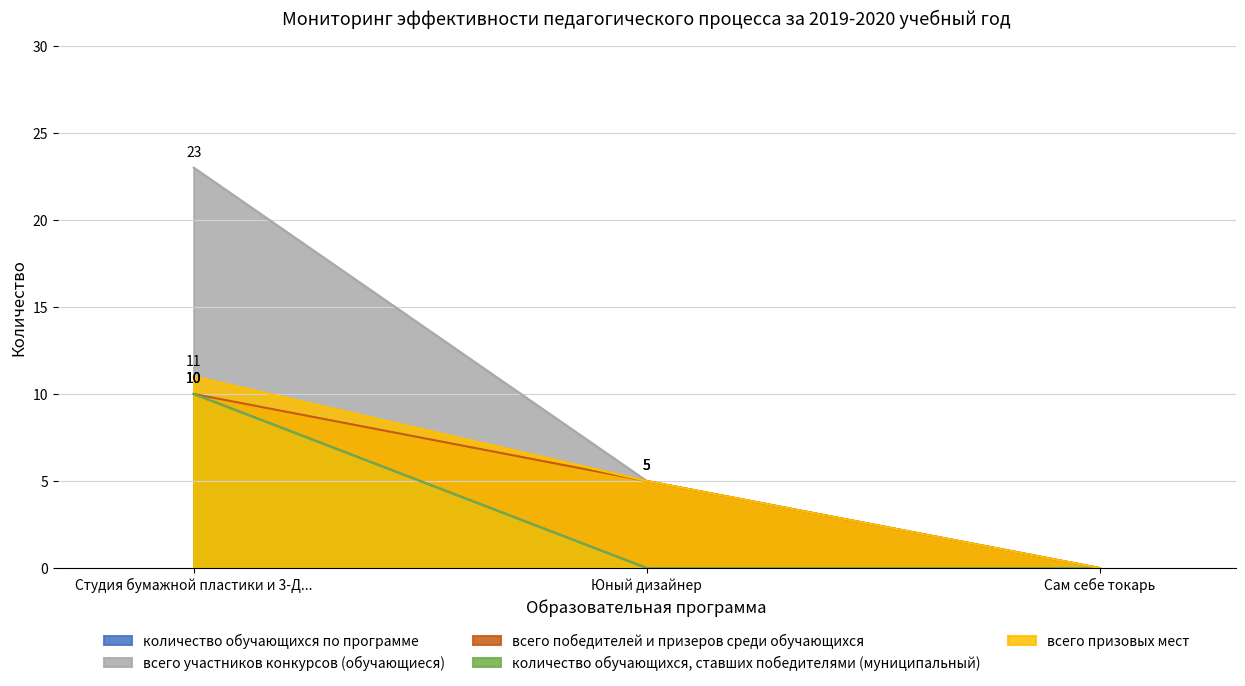

The всего призовых мест series shows 2 at Юный дизайнер. True or false?

False